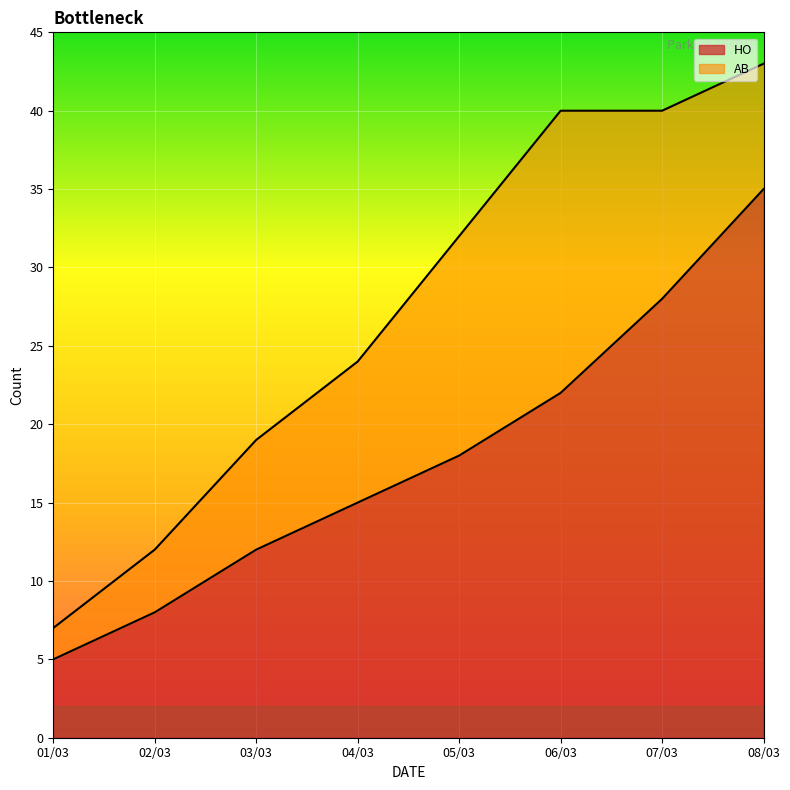

What is the ratio of the value at 03/03 to the value at 07/03?

0.4